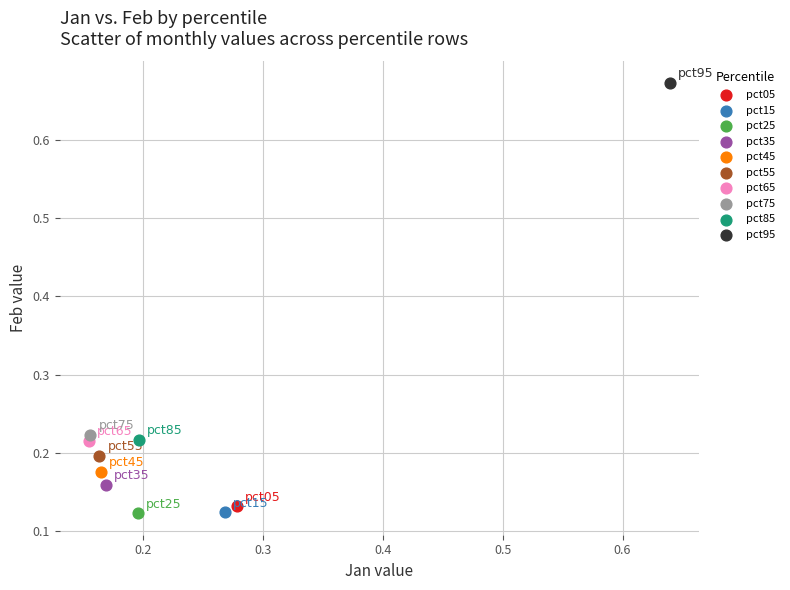

What are all the series names shown in the legend?

pct05, pct15, pct25, pct35, pct45, pct55, pct65, pct75, pct85, pct95